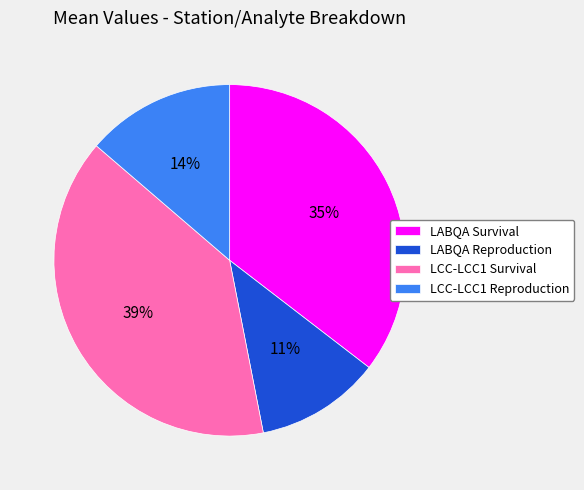

Do LABQA Reproduction and LABQA Survival together represent more than half of the pie?

No